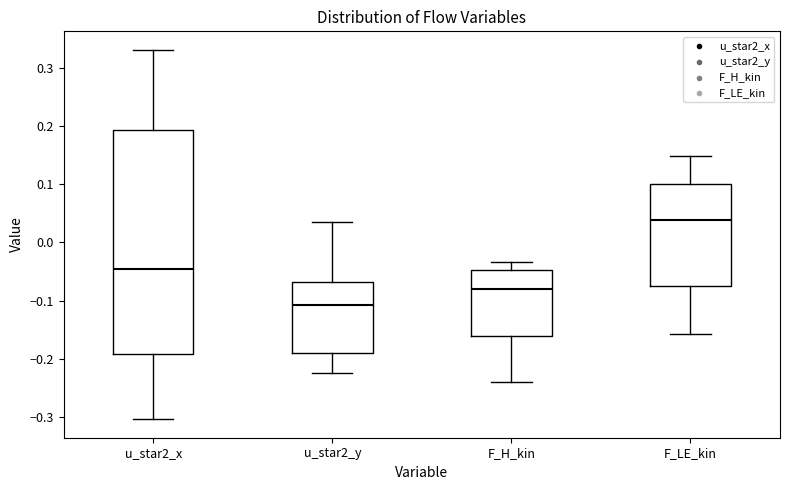

Reading left to right, transcribe this box plot: for each box, give where its median line is, the range the box spans, and where its two whiskers end, as read against the y-axis. The values are not printed on the chart, so give them approximately, as read against the axis.

u_star2_x: median -0.05, box -0.19 to 0.19, whiskers -0.30 to 0.33
u_star2_y: median -0.11, box -0.19 to -0.07, whiskers -0.22 to 0.04
F_H_kin: median -0.08, box -0.16 to -0.05, whiskers -0.24 to -0.03
F_LE_kin: median 0.04, box -0.08 to 0.10, whiskers -0.16 to 0.15